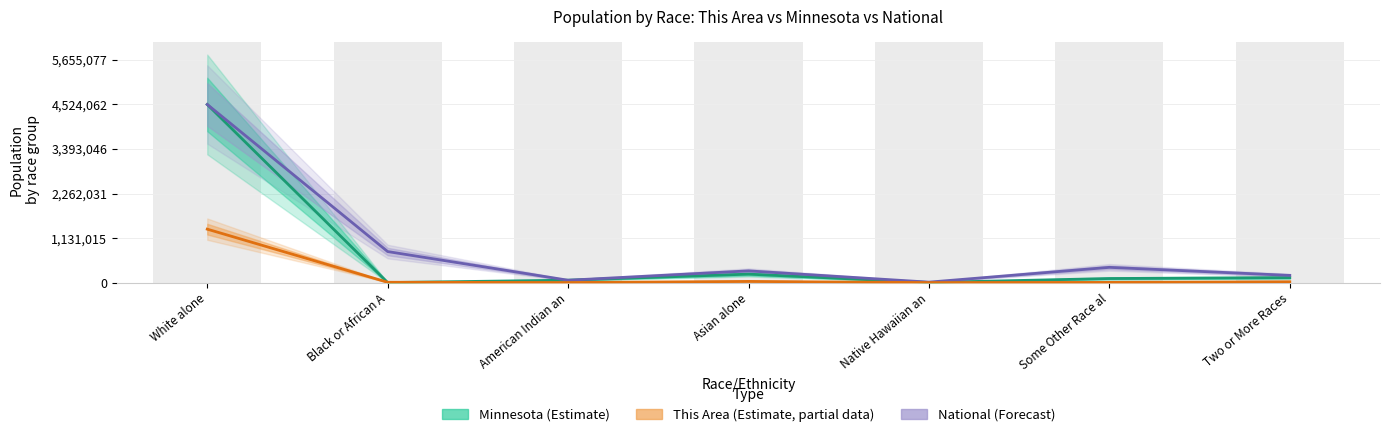

List the series in order of their peak value, highest first.

Minnesota (Estimate), National (Scaled, Forecast), This Area (Estimate, partial data)